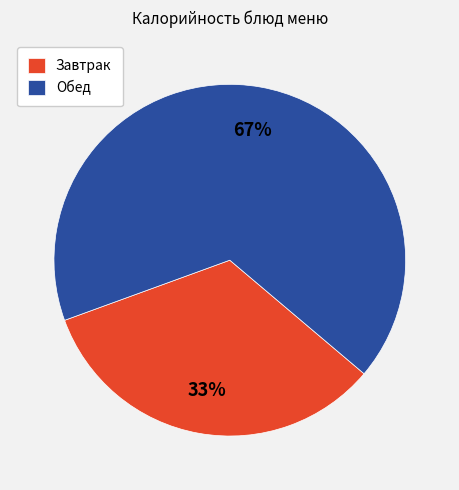

To the nearest percent, what is the average slice percentage?

50%